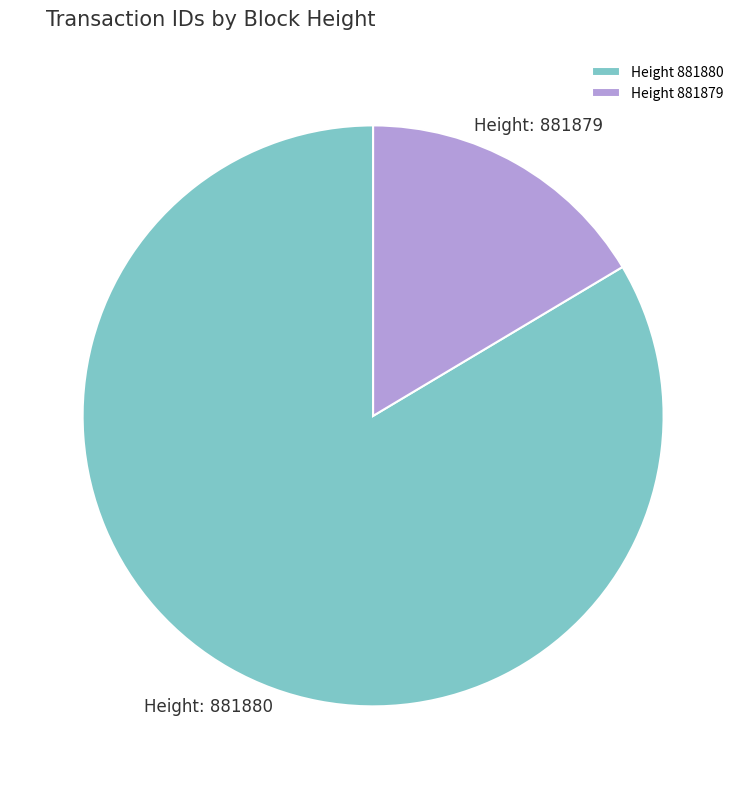

Is it true that Height 881879 is 27% of the pie?

False